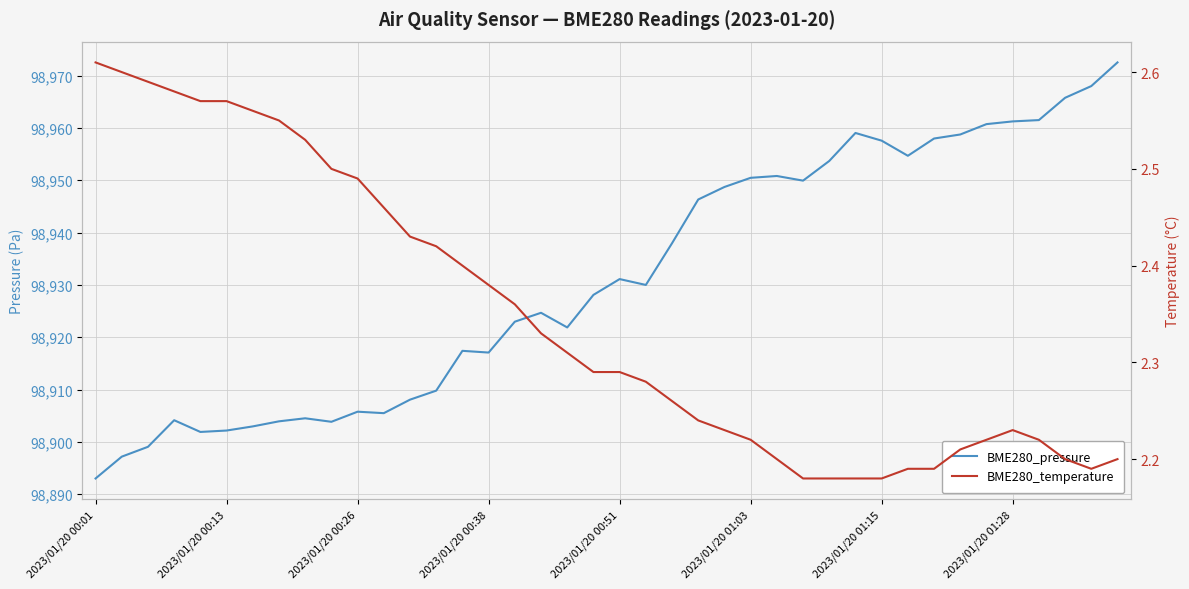

How many lines are shown in the chart?

2